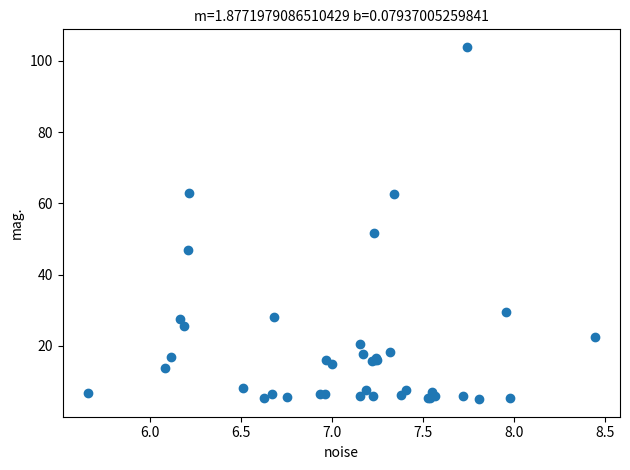

What Y value in the scatter plot is closest to 54?

51.6